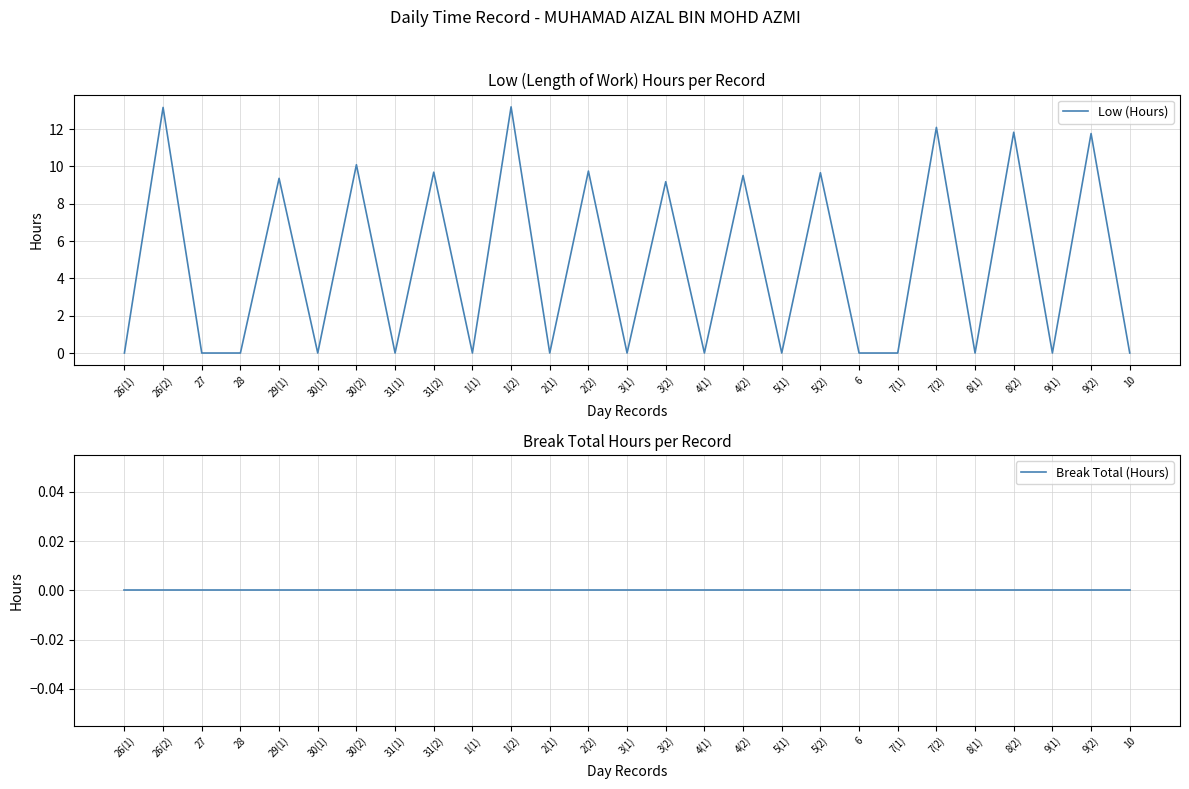

Reading left to right, what are all the values shown in this chart?

Low (Hours): 0.0	13.2	0.0	0.0	9.4	0.0	10.1	0.0	9.7	0.0	13.2	0.0	9.8	0.0	9.2	0.0	9.5	0.0	9.7	0.0	0.0	12.1	0.0	11.8	0.0	11.8	0.0
Break Total (Hours): 0.0	0.0	0.0	0.0	0.0	0.0	0.0	0.0	0.0	0.0	0.0	0.0	0.0	0.0	0.0	0.0	0.0	0.0	0.0	0.0	0.0	0.0	0.0	0.0	0.0	0.0	0.0